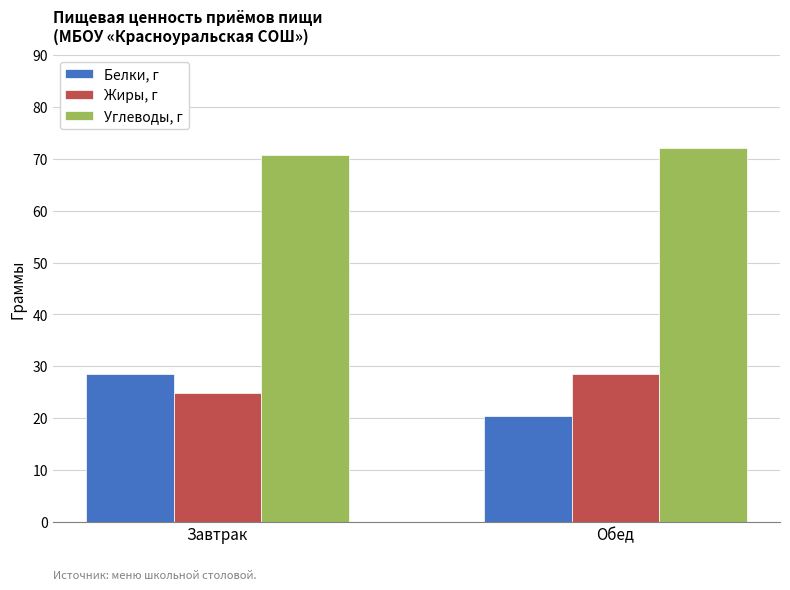

Are the bars grouped side by side (vs. stacked)?

Yes